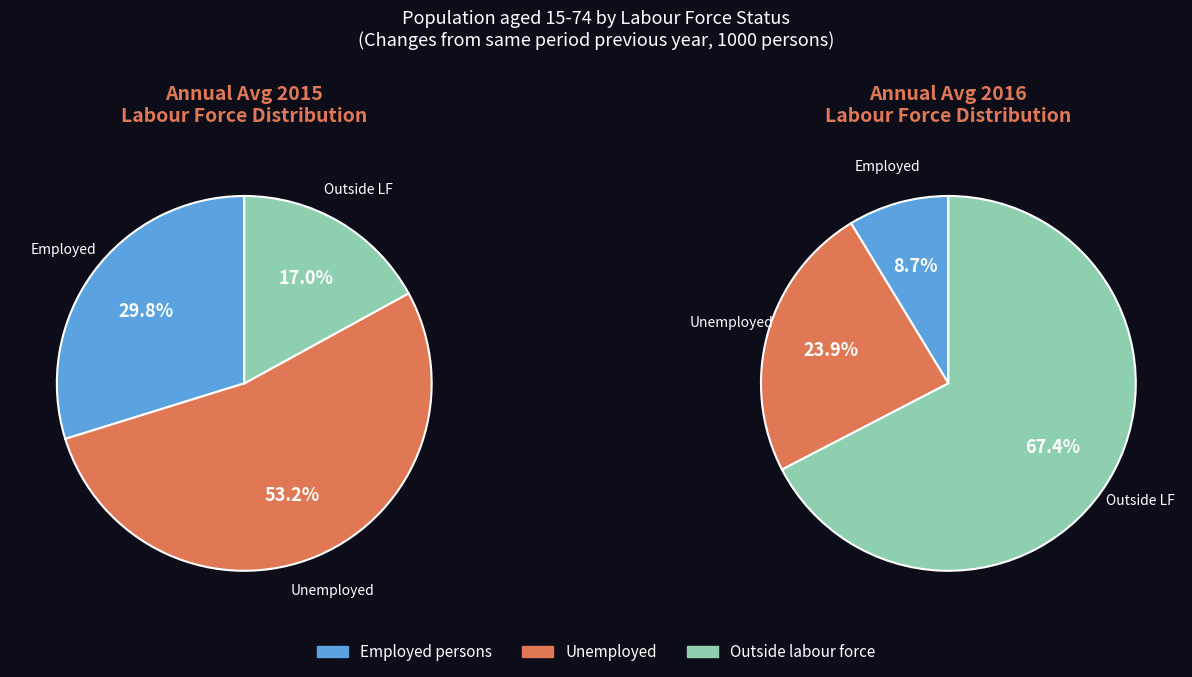

Is it true that Unemployed is 62% of the pie?

False